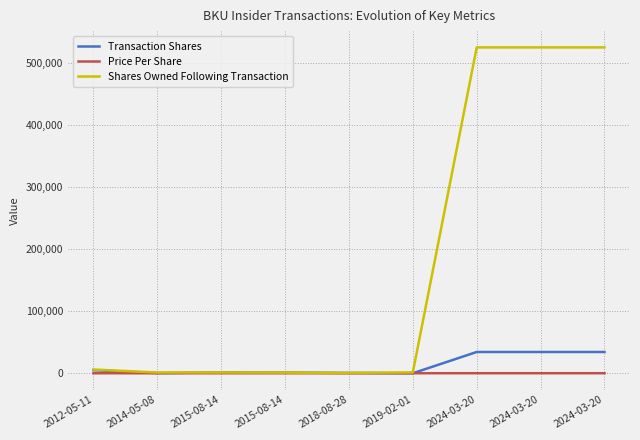

Which label corresponds to the largest value in the chart?

2024-03-20